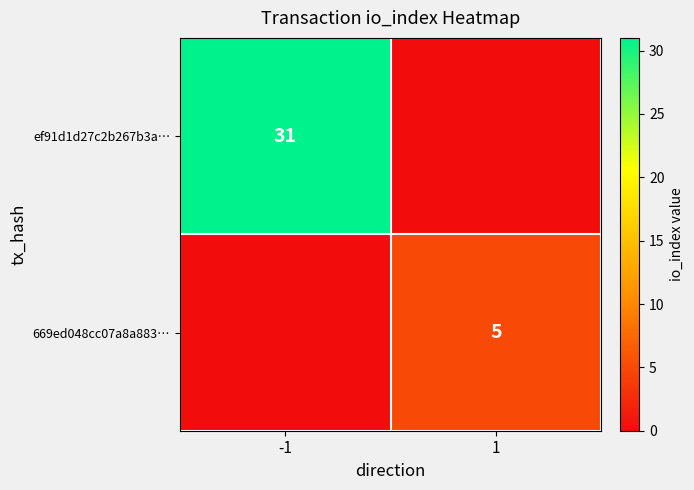

Is it true that 669ed048cc07a8a883… equals 5 at 1?

True